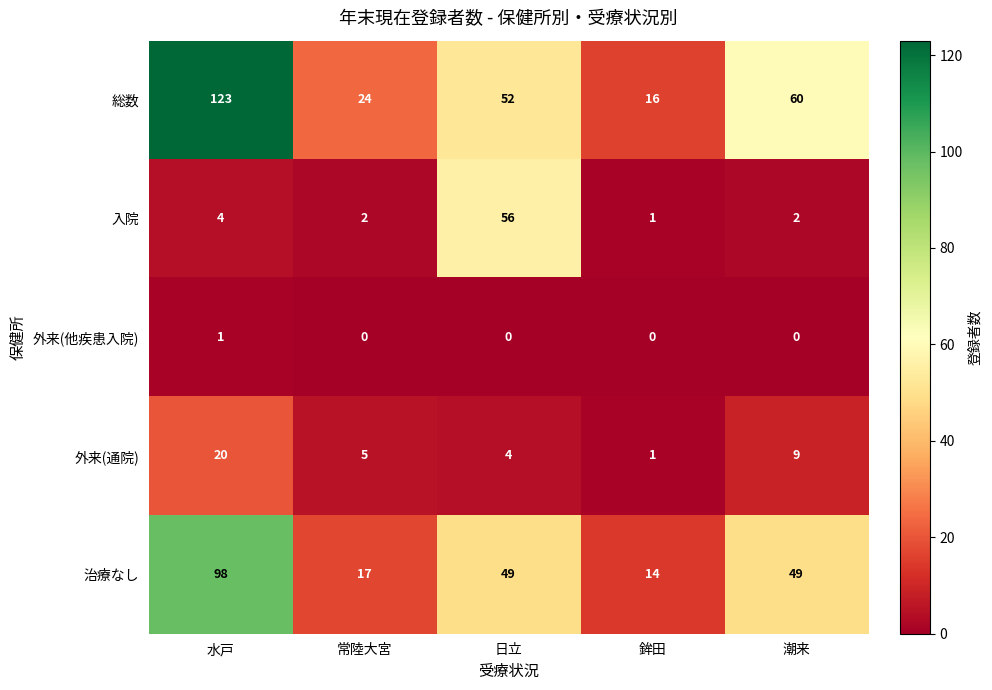

What is the difference between the second highest and second lowest values in the 総数 series?

36